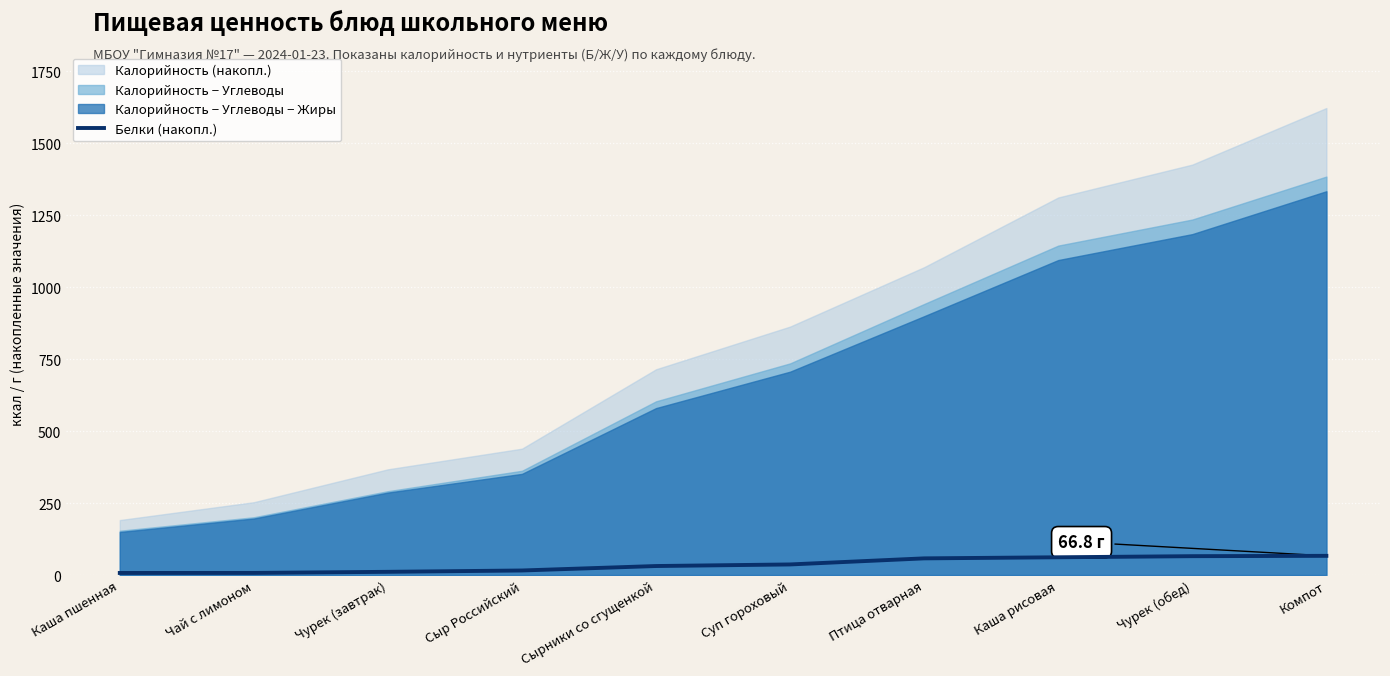

Which label corresponds to the largest value in the chart?

Компот